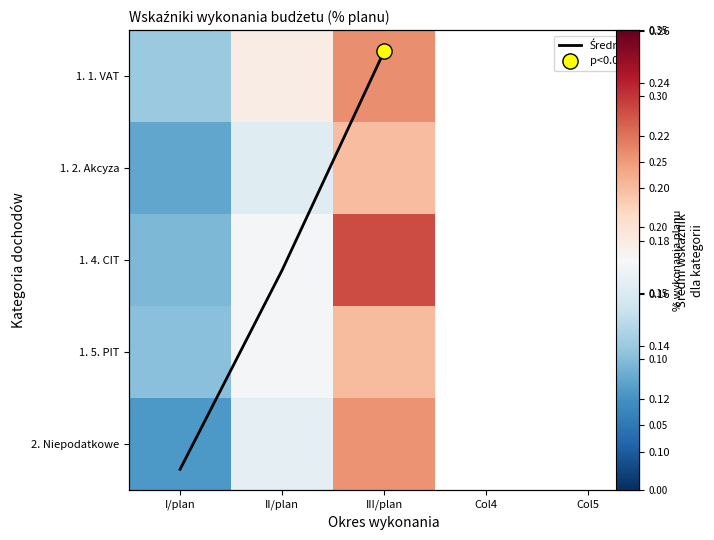

True or false: 1. 2. Akcyza has a value of 0.1 at II/plan.

False